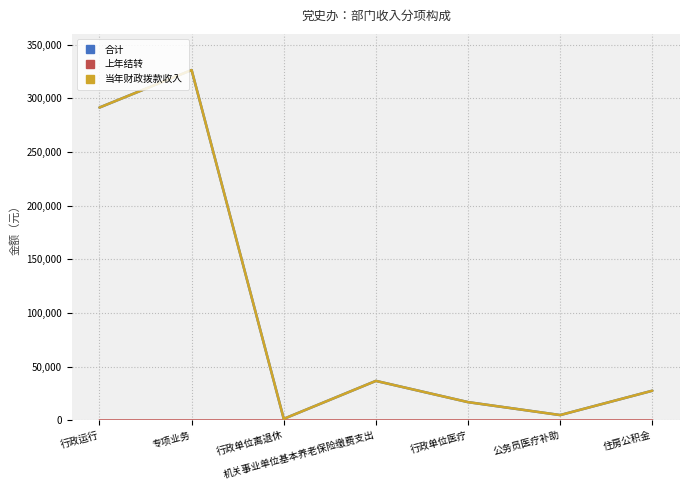

Does the chart display data point markers on the line(s)?

No